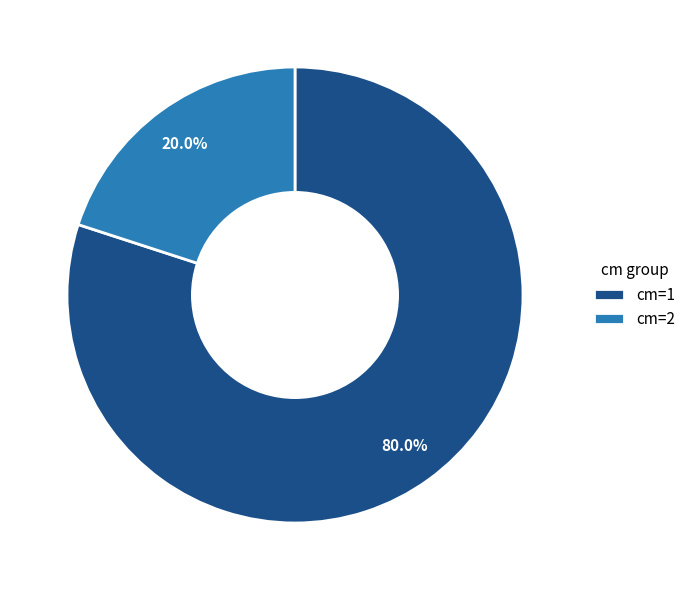

True or false: cm=2 accounts for 20% of the total.

True